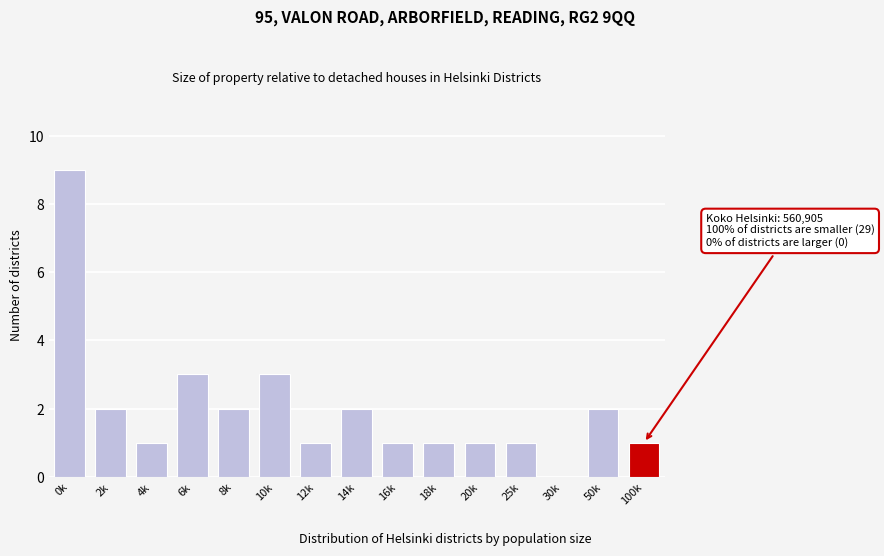

Reading left to right, list all the values displayed in this chart.

0k=9	2k=2	4k=1	6k=3	8k=2	10k=3	12k=1	14k=2	16k=1	18k=1	20k=1	25k=1	30k=0	50k=2	100k=1